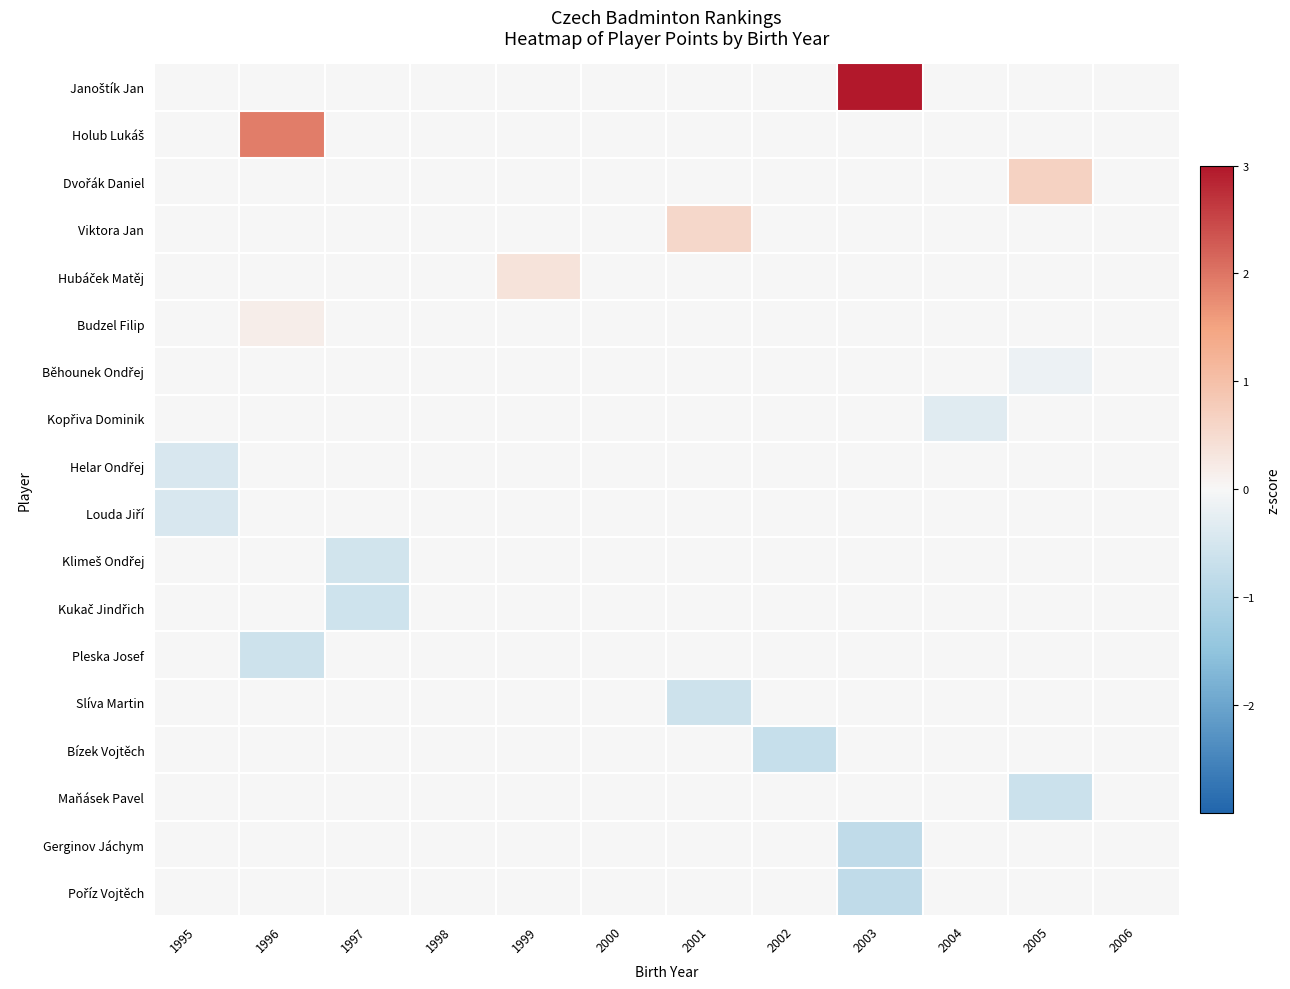

Count the number of data series in this chart.

18